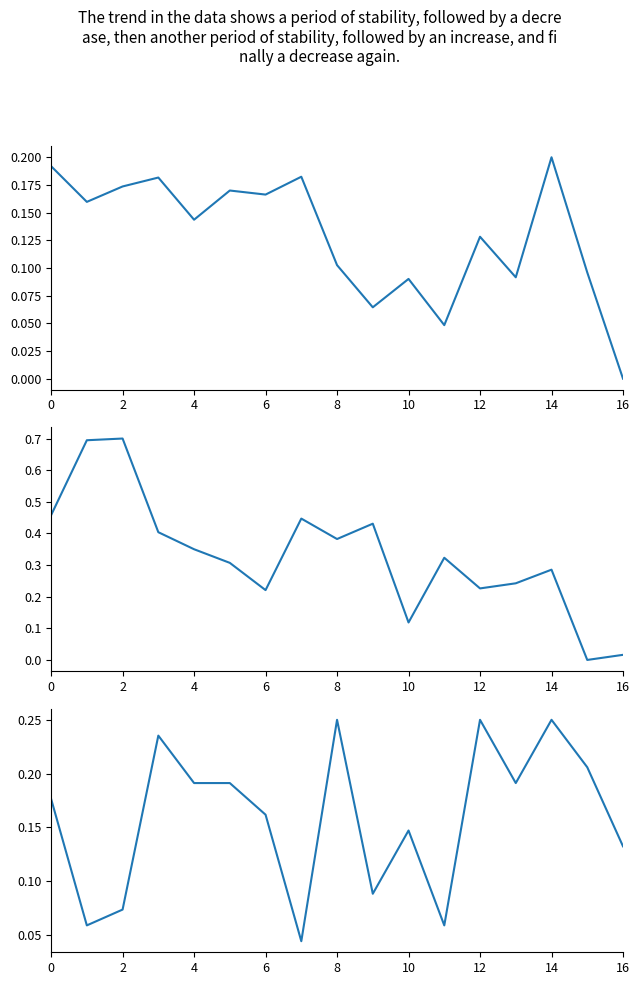

What is the label of the 15th point from the left?

14